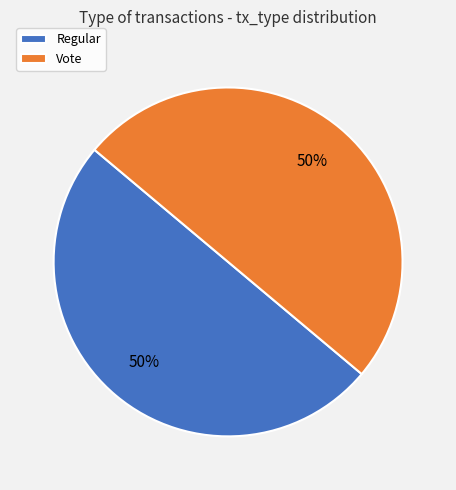

What is the ratio of the value at Regular to the value at Vote?

1.0